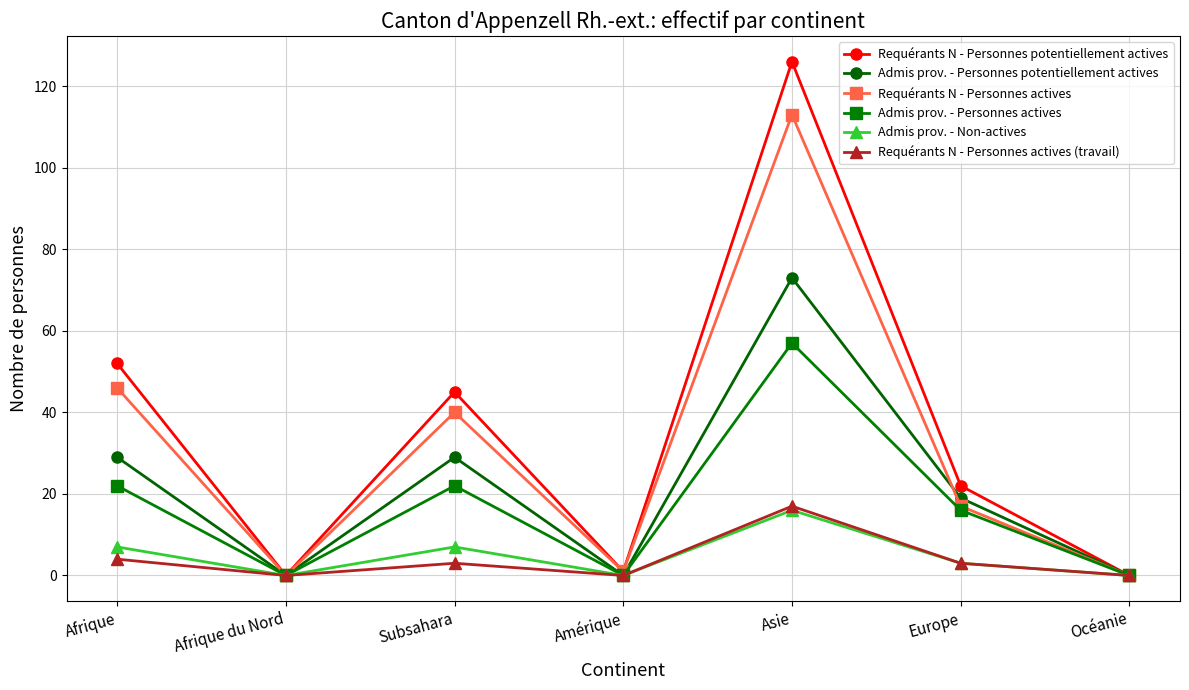

True or false: Requérants N - Personnes actives (travail) has a value of 0 at Afrique du Nord.

True